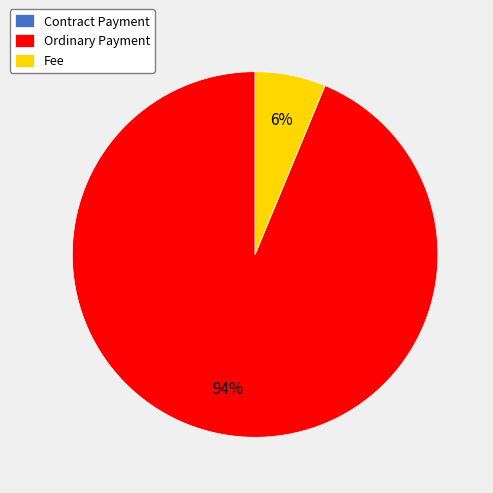

To the nearest percent, what is the difference between the largest and smallest slice percentages?

94%